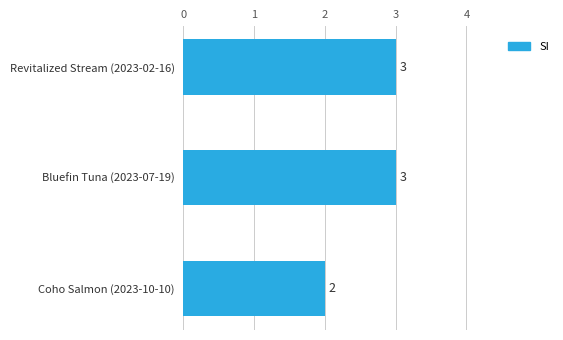

What is the average value?

3